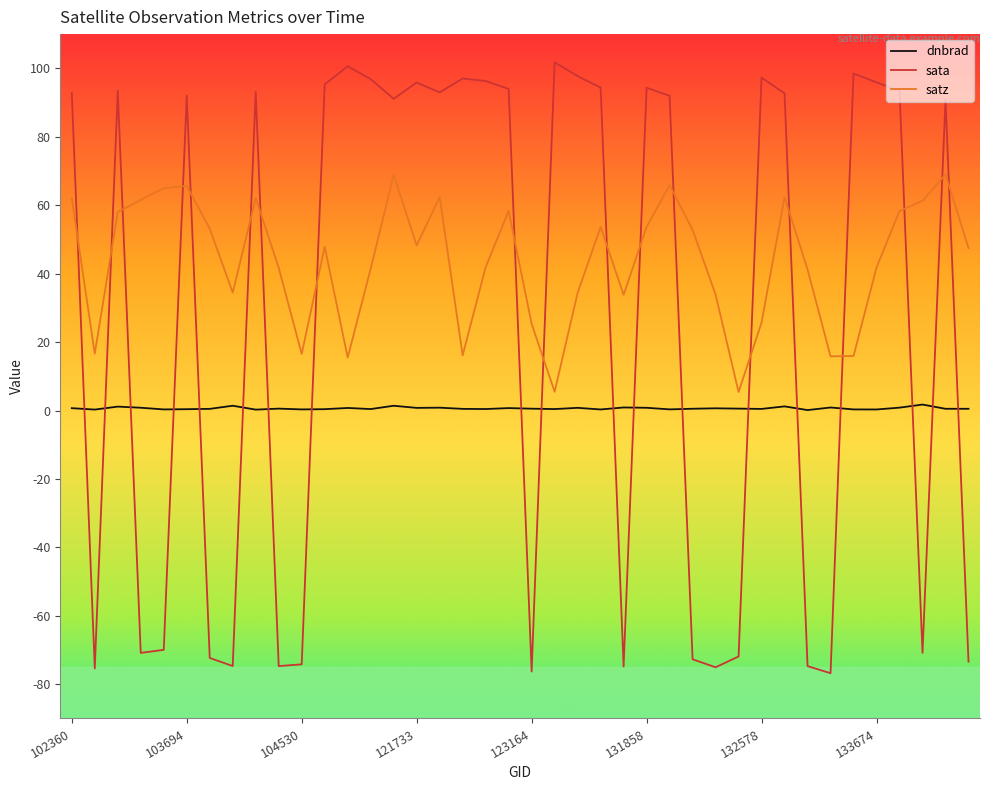

What is the difference between the maximum and minimum values in the sata series?

178.5